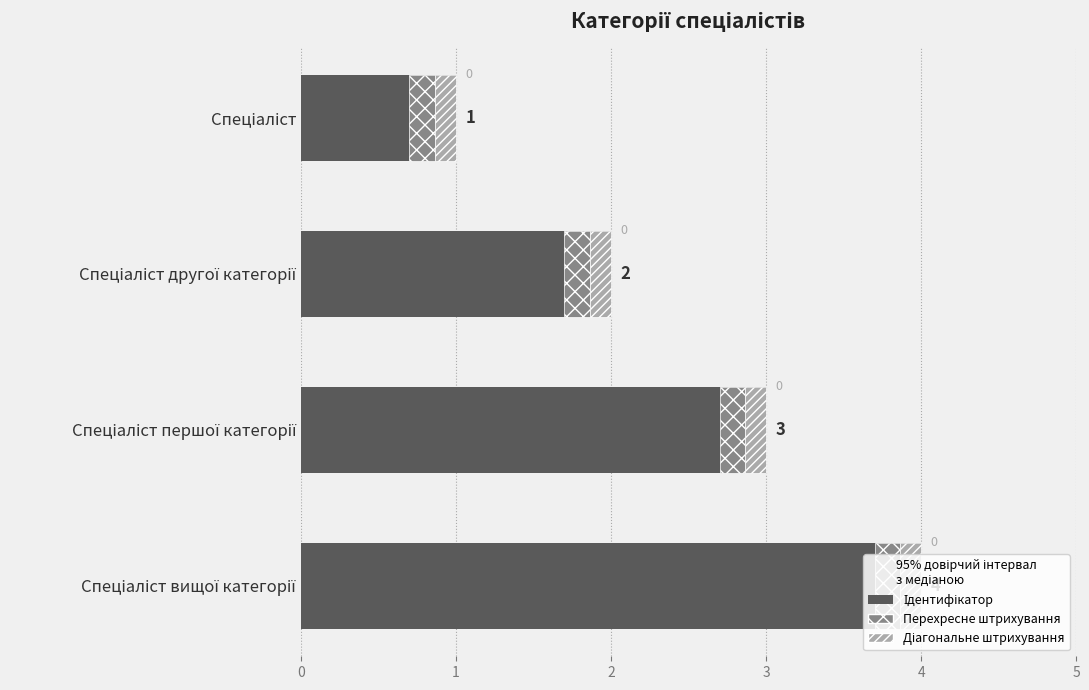

Between Спеціаліст другої категорії and Спеціаліст, which is larger?

Спеціаліст другої категорії